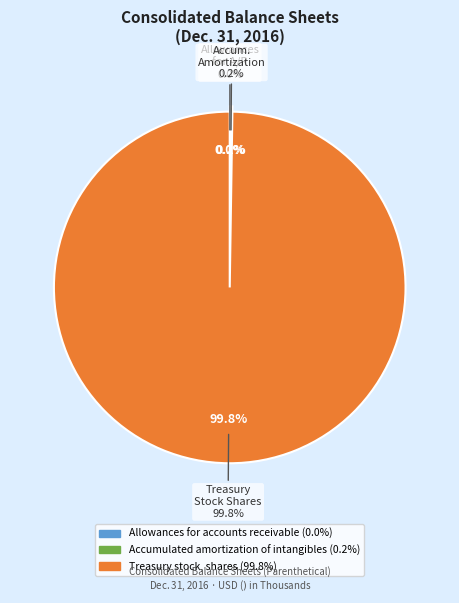

Is it true that Accumulated amortization of intangibles is 0% of the pie?

True